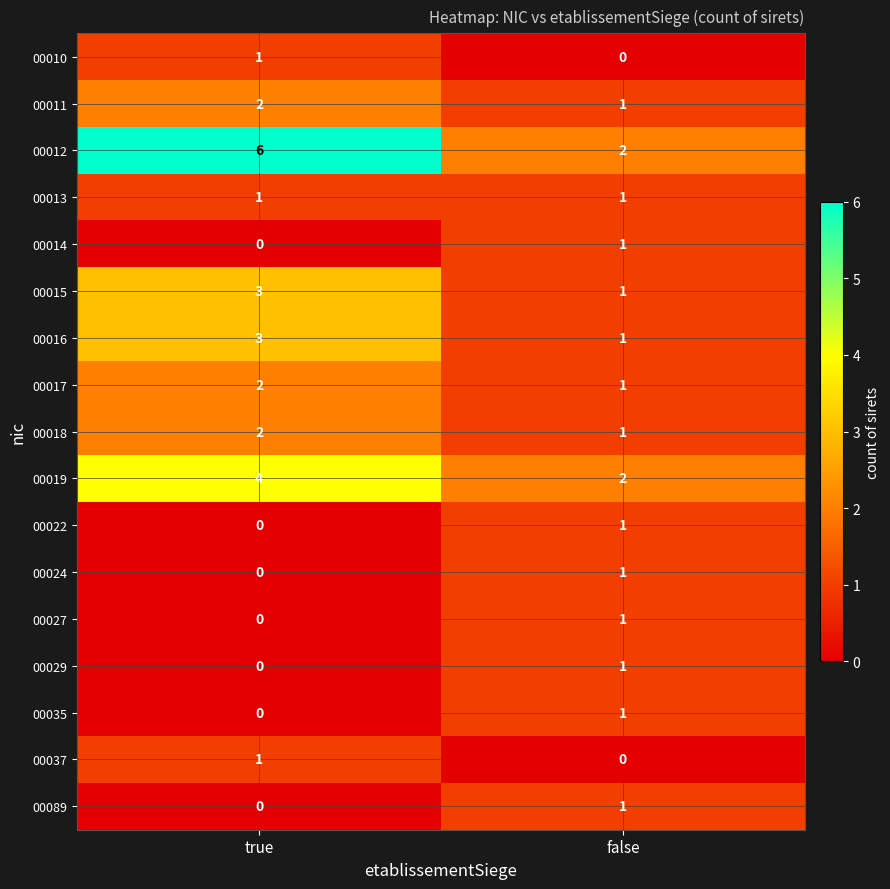

Which label corresponds to the largest value in the chart?

true